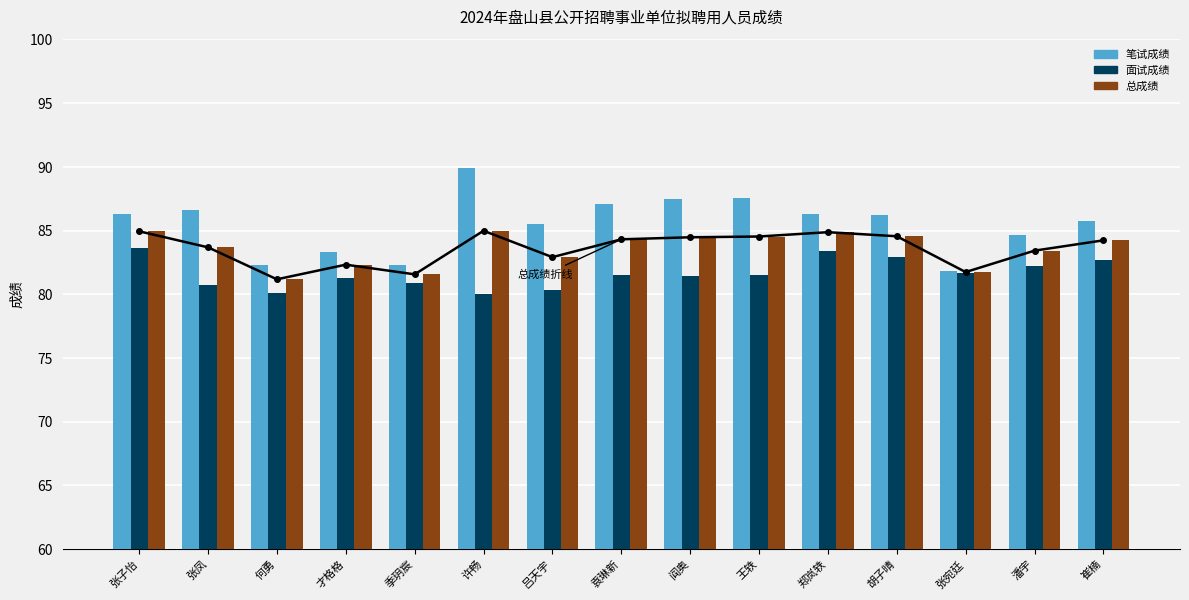

What position from the right is 季玥宸?

11